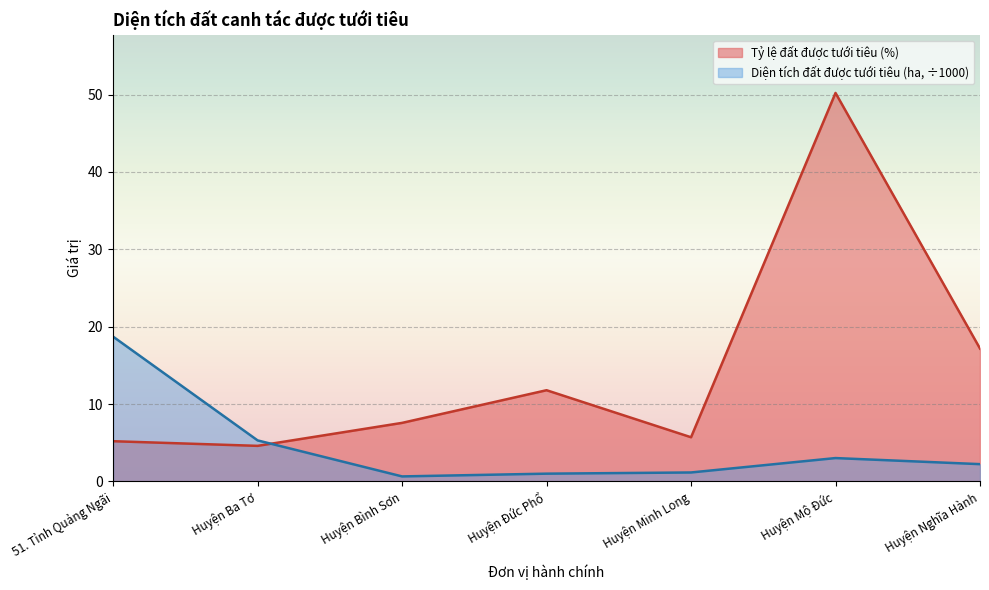

Which series has the largest range (max minus min)?

Tỷ lệ đất được tưới tiêu (%)